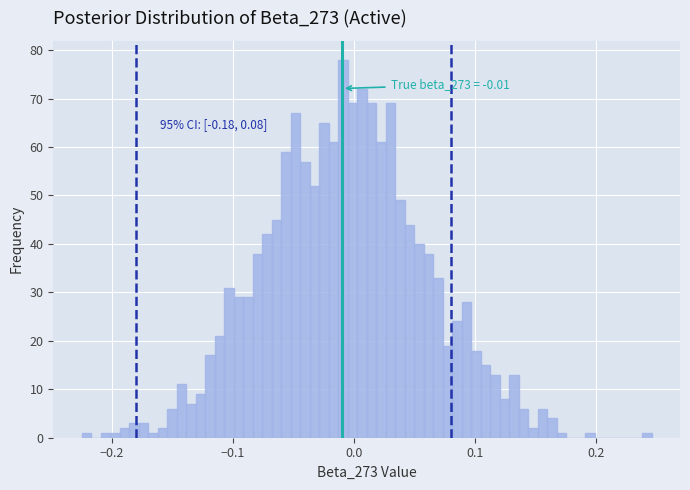

Around what value on the x-axis is the tallest bar? Give the approximate position of its centre, as read against the axis.

-0.01